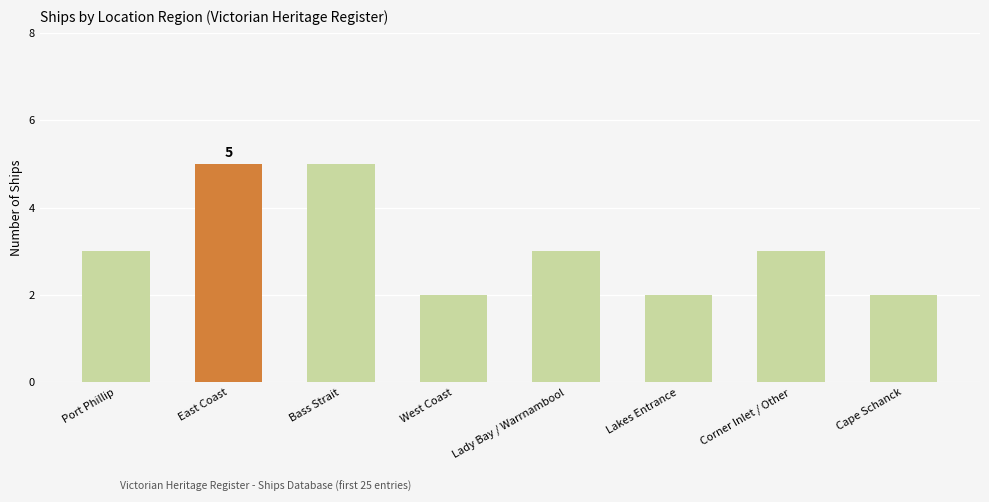

What is the value of the 2nd bar from the left?

5